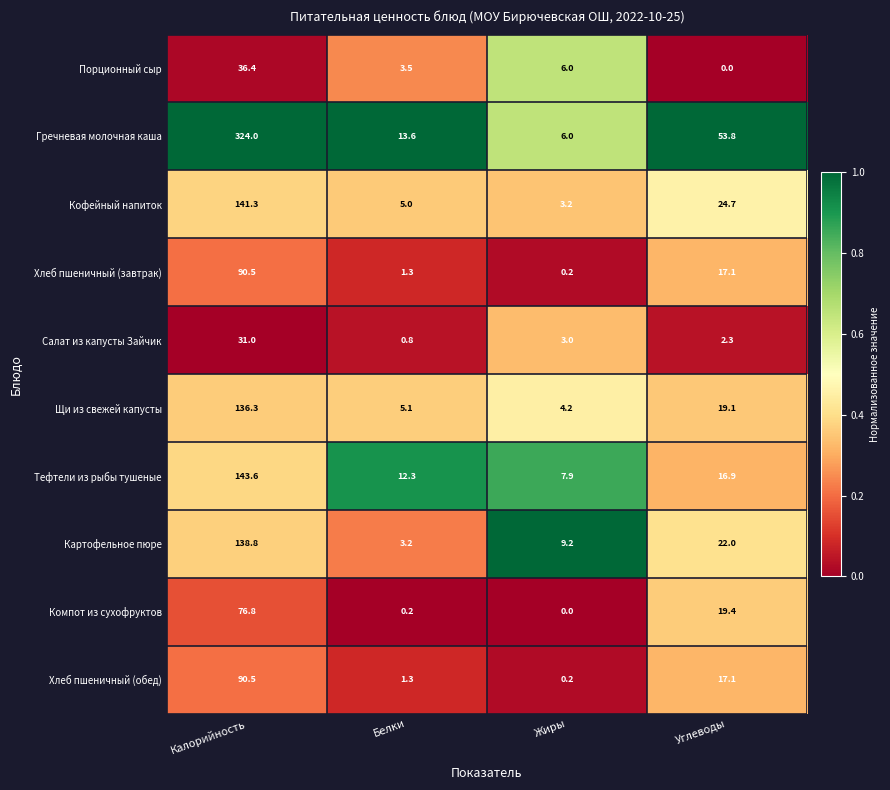

What is the average value of the Хлеб пшеничный (завтрак) series?

27.3